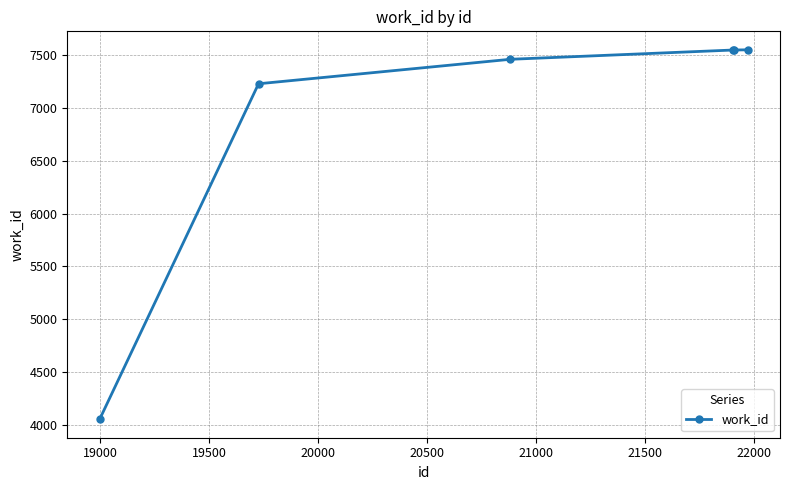

What is the smallest value displayed?

4050